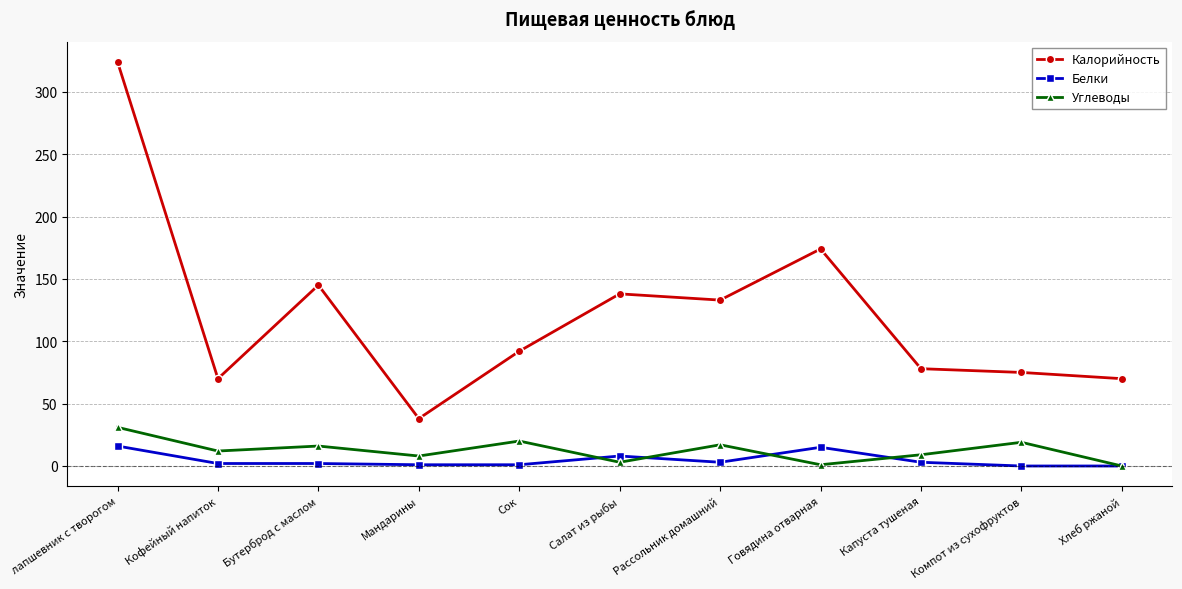

What is the difference between the highest and lowest values at лапшевник с творогом?

308